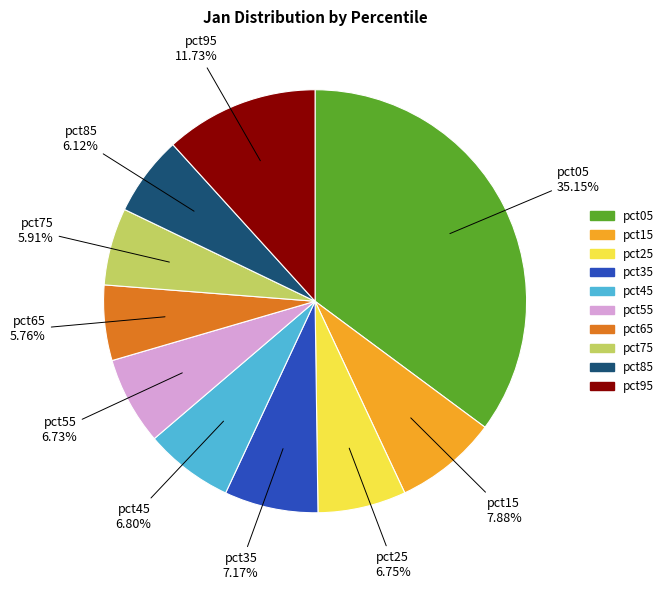

Which category has the biggest portion of the pie?

pct05